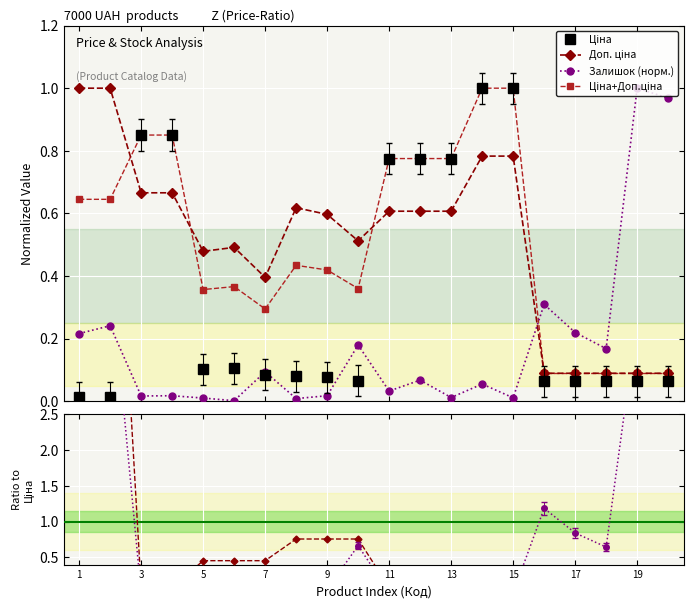

What is the maximum value for Залишок (норм.)?

1.0